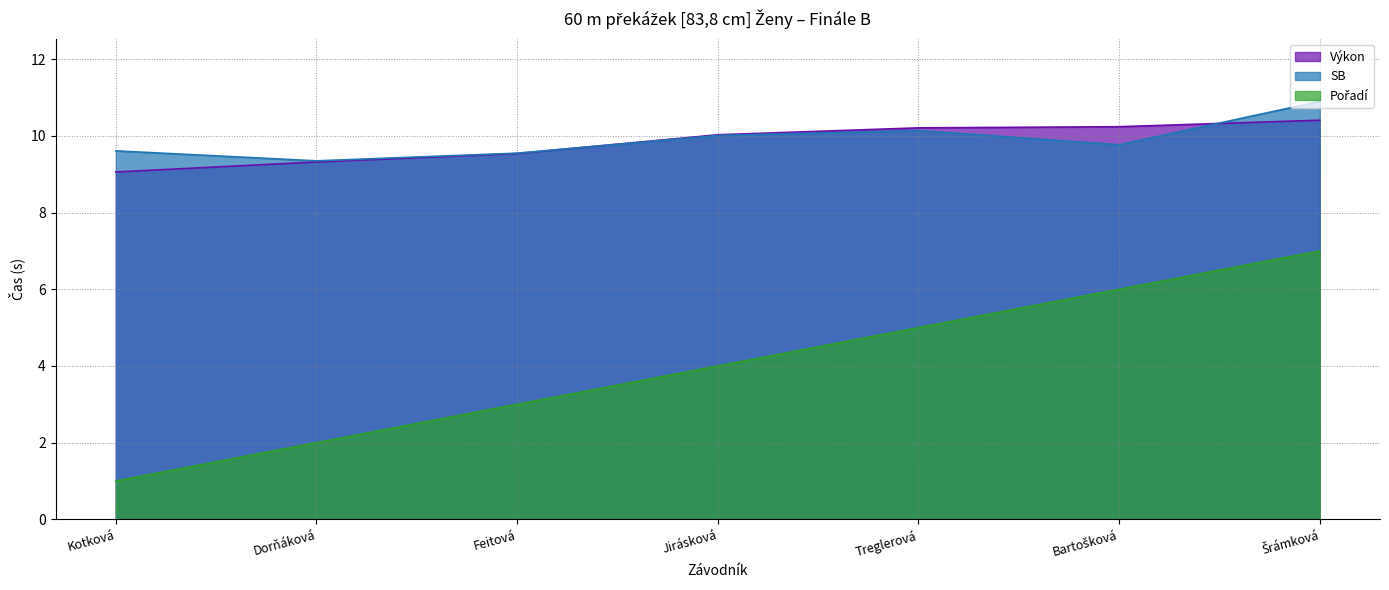

True or false: Výkon has more than 1 points higher than both neighbors.

False